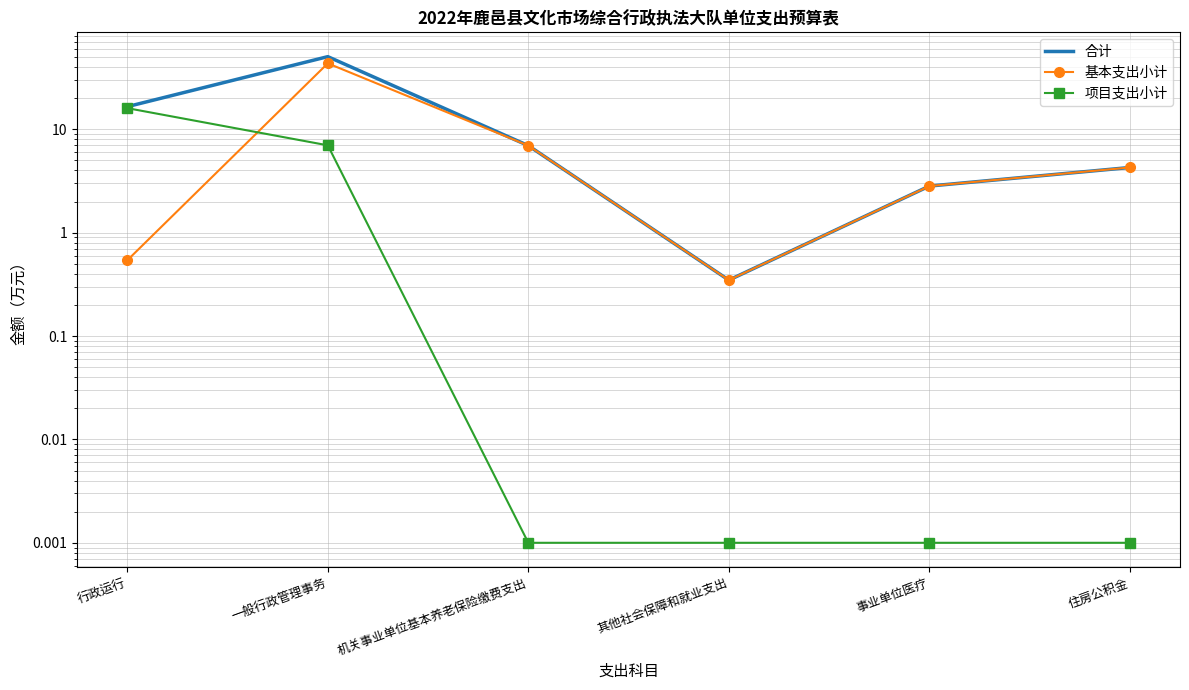

Rank the series by their average value, from lowest to highest.

项目支出小计, 基本支出小计, 合计